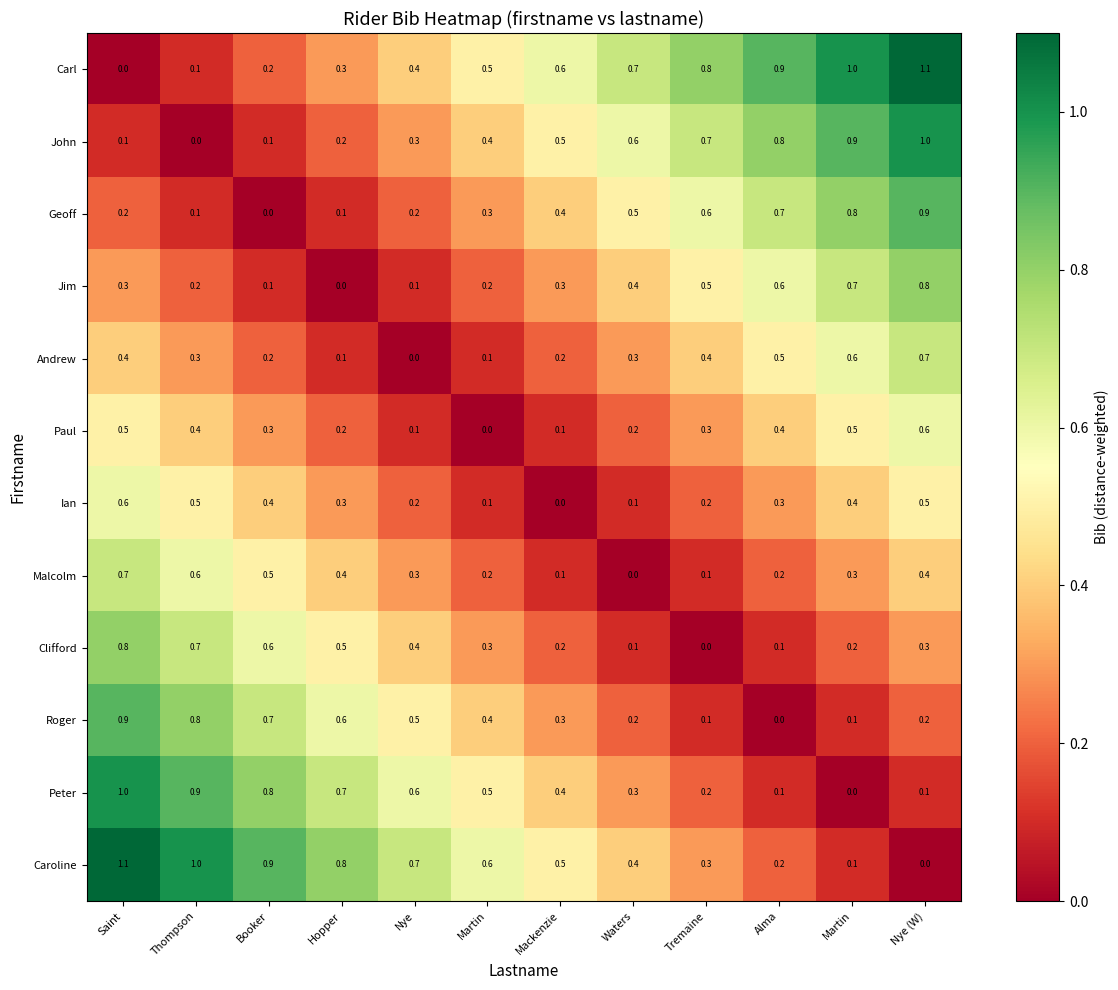

List the series in order of their peak value, lowest first.

Paul, Ian, Andrew, Malcolm, Jim, Clifford, Geoff, Roger, John, Peter, Carl, Caroline